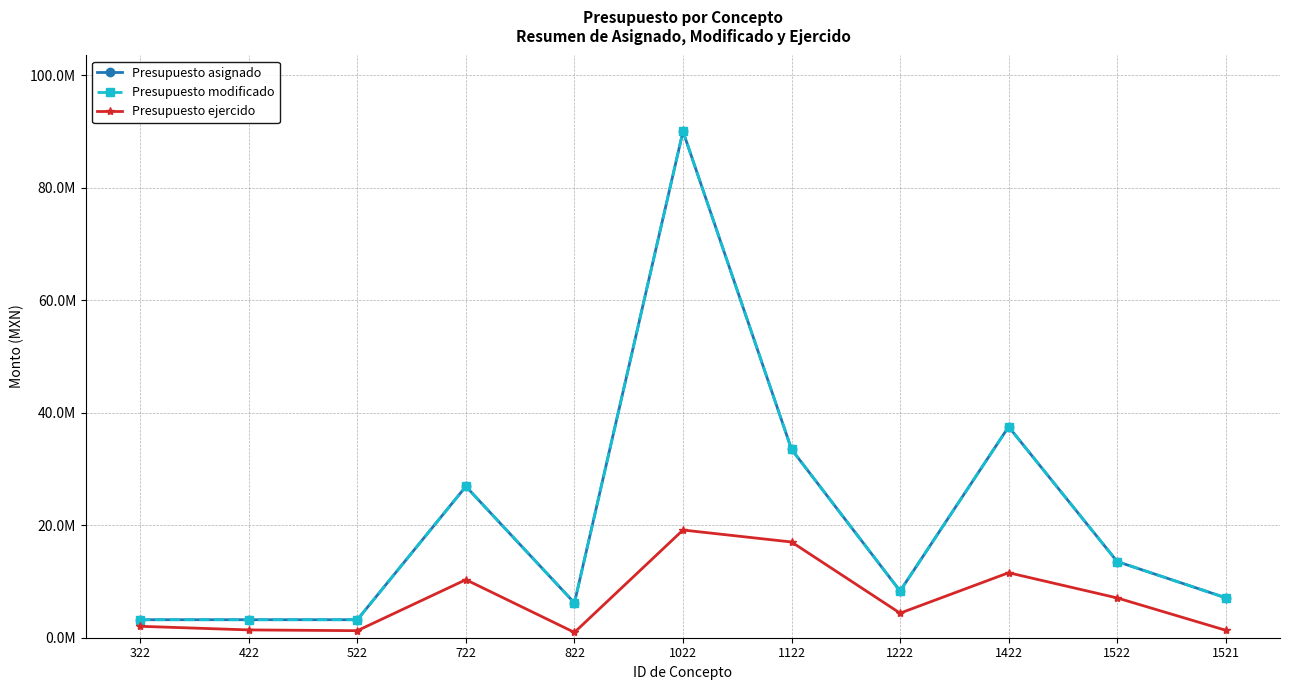

At which category is the sum across all series the highest?

1022